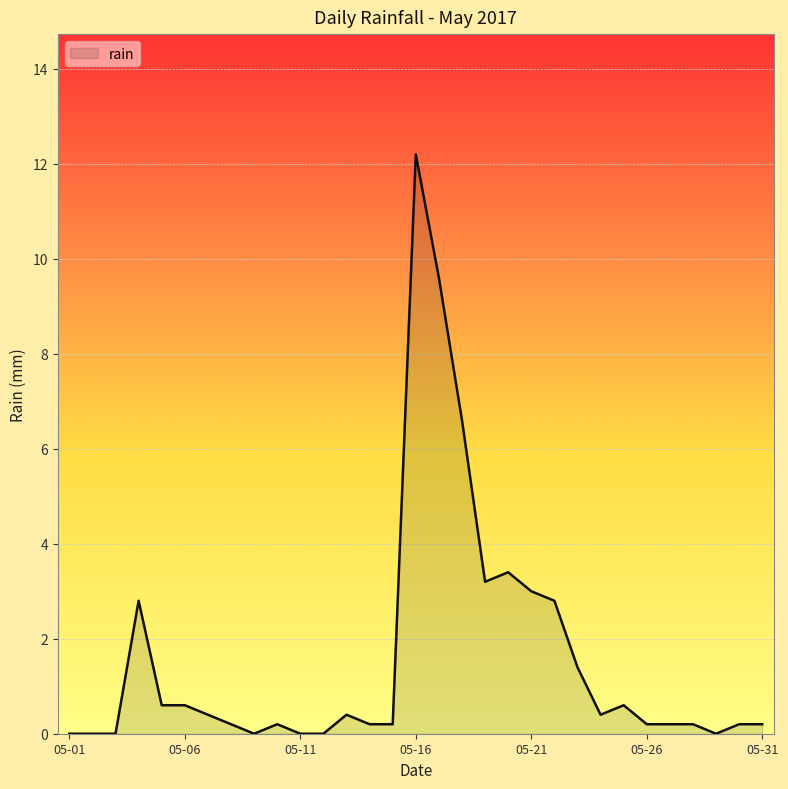

What is the difference between the maximum and minimum values?

12.2